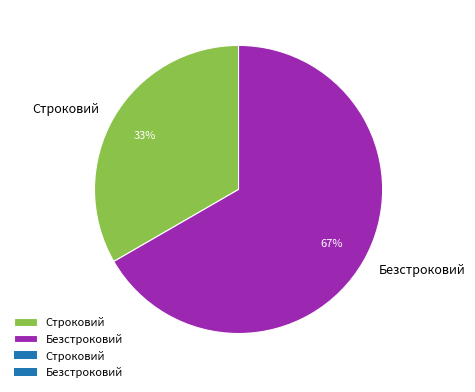

To the nearest percent, what portion does Строковий represent?

33%